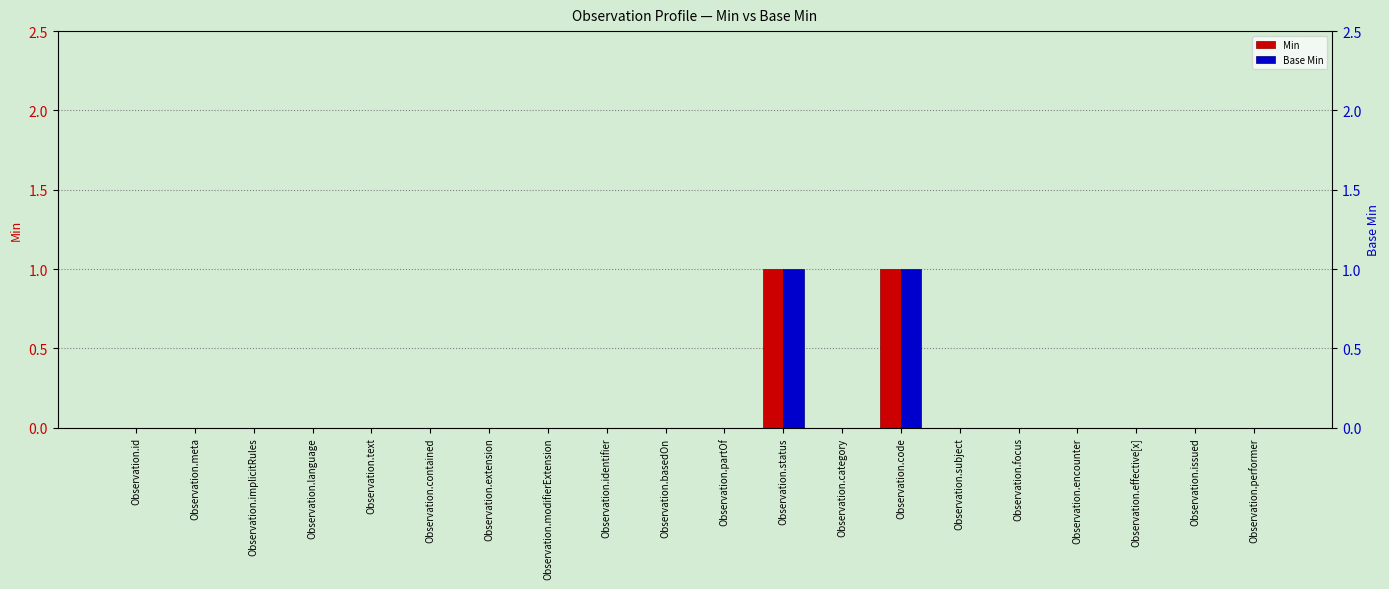

Between Observation.language and Observation.effective[x], which is larger?

Observation.language